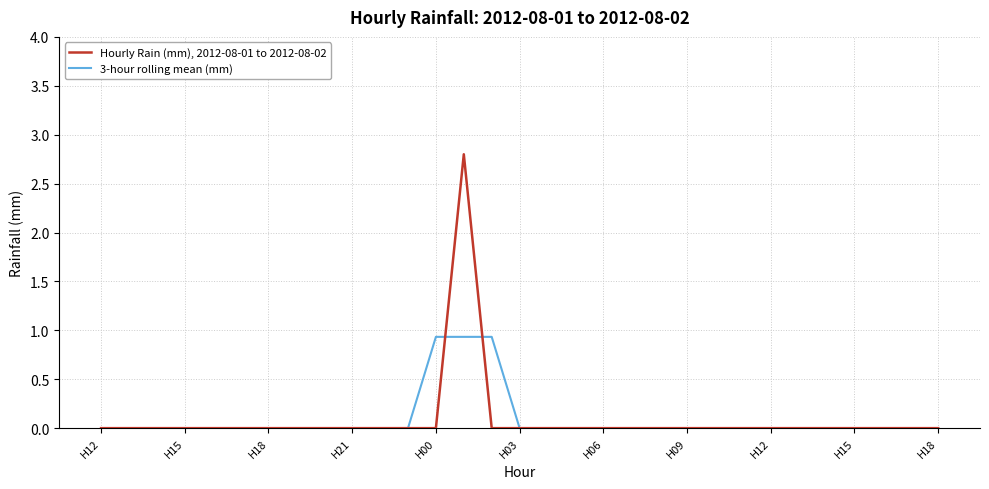

What are all the series names shown in the legend?

Hourly Rain (mm), 2012-08-01 to 2012-08-02, 3-hour rolling mean (mm)